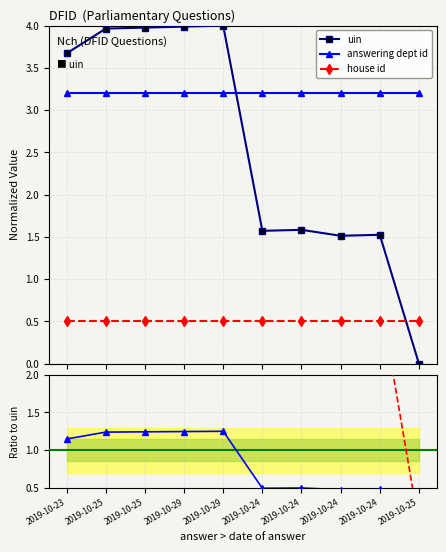

The uin series shows 3.7 at 2019-10-23. True or false?

True